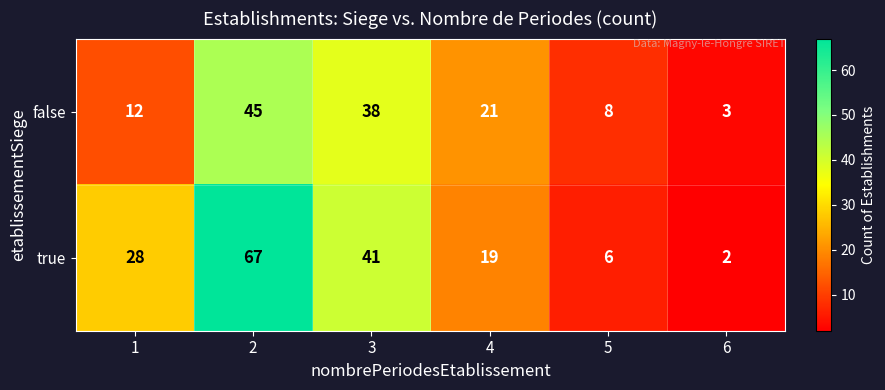

What is the difference between the true values at 1 and 4?

9